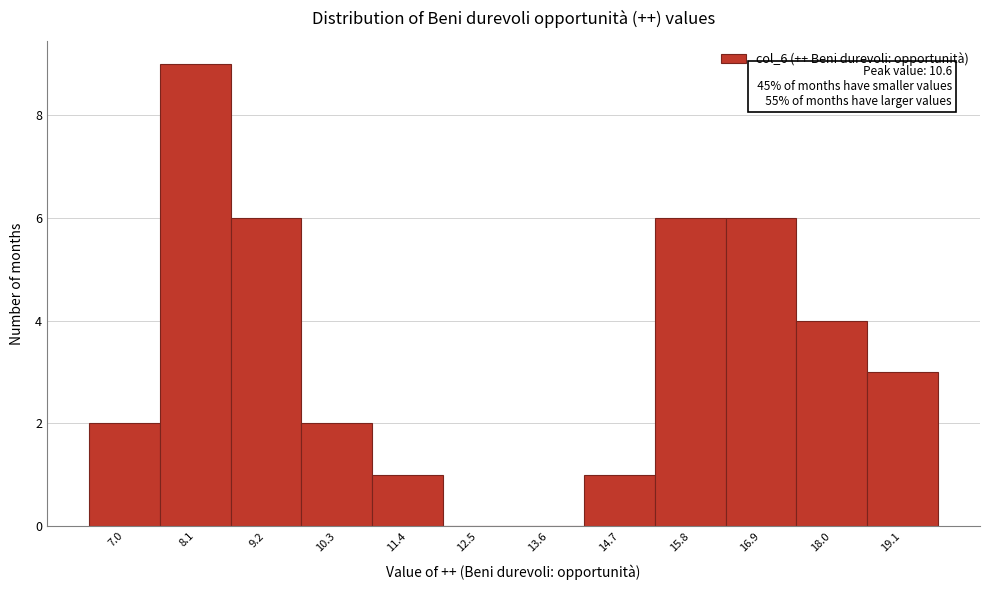

Reading right to left, what are all the values shown in this chart?

19.1=3	18.0=4	16.9=6	15.8=6	14.7=1	13.6=0	12.5=0	11.4=1	10.3=2	9.2=6	8.1=9	7.0=2